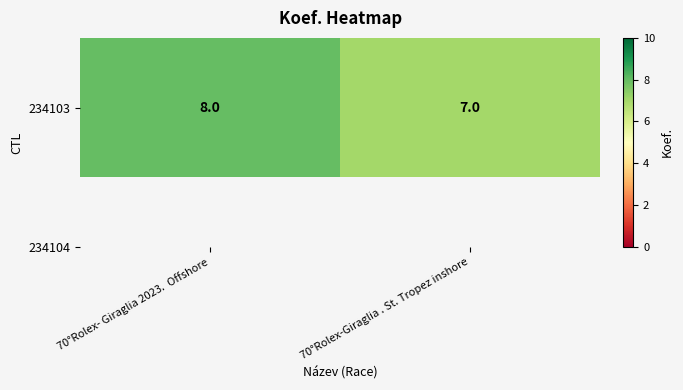

Rank the categories by value from lowest to highest.

70°Rolex-Giraglia . St. Tropez inshore, 70°Rolex- Giraglia 2023.  Offshore